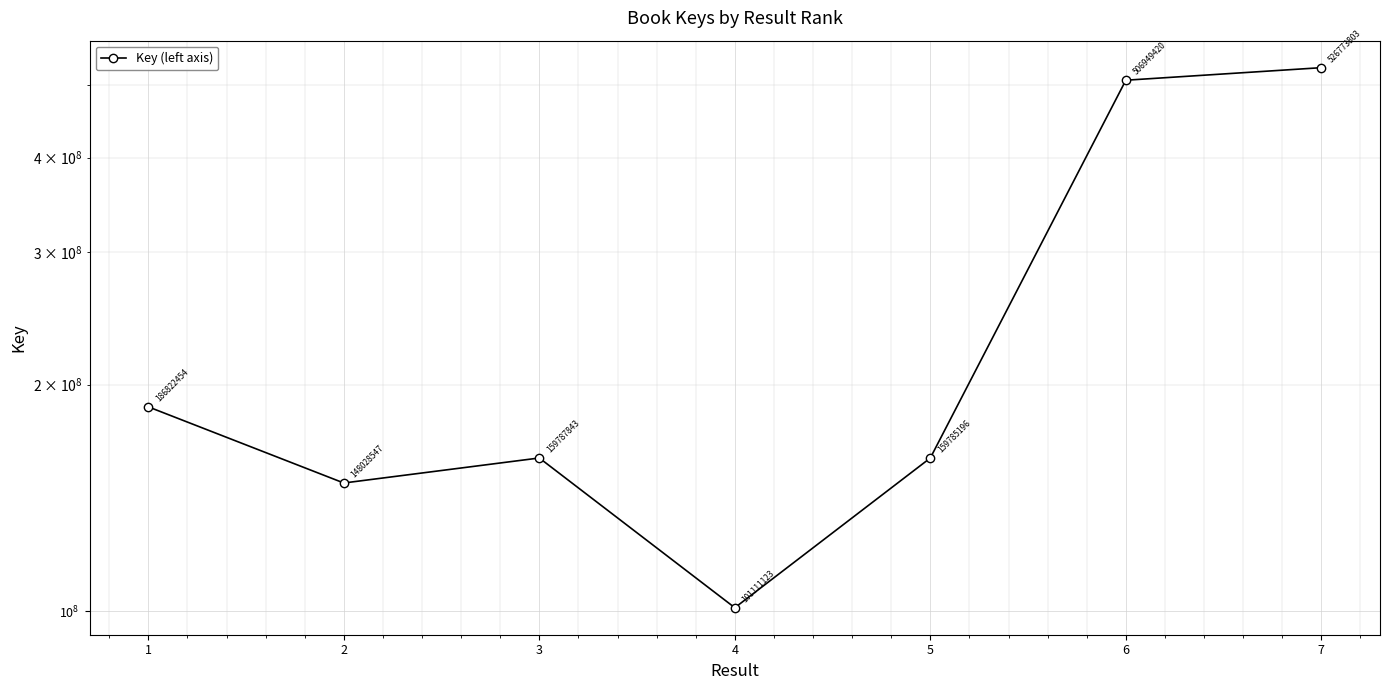

Reading right to left, extract all data points from this chart.

526773803	506949420	159785196	101111123	159787843	148028547	186822454